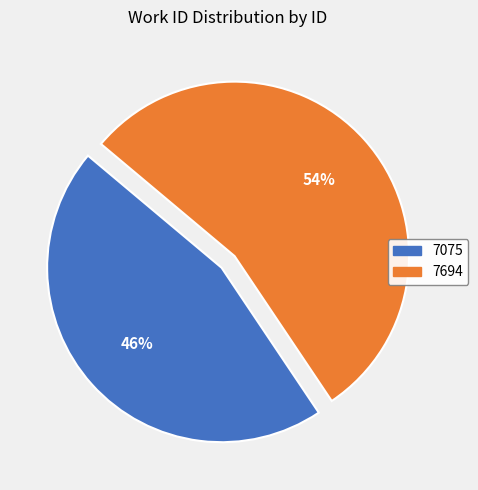

Which category has the smallest portion of the pie?

7075